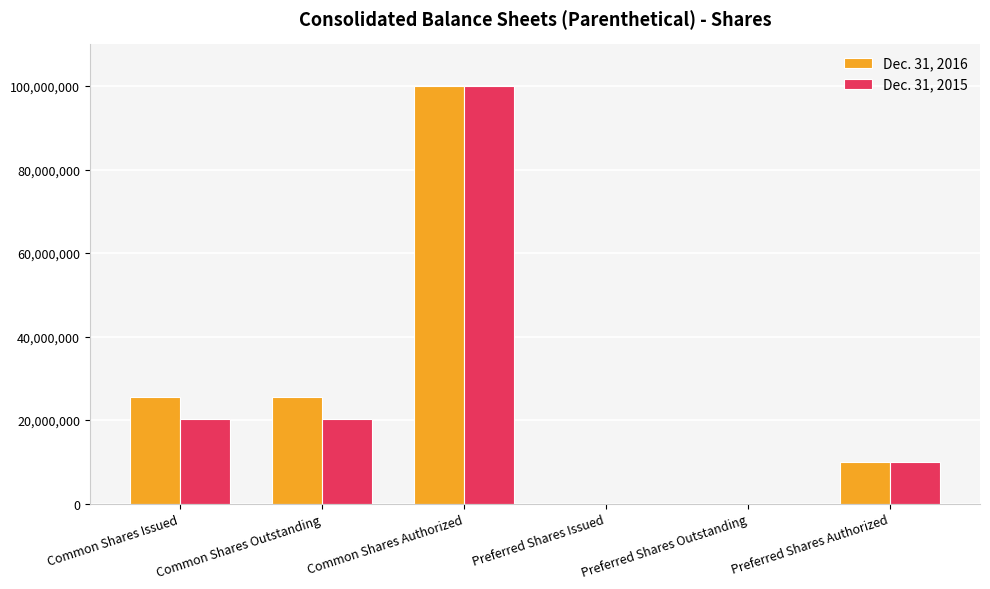

Between Common Shares Issued and Common Shares Authorized, which series saw the biggest shift?

Dec. 31, 2015